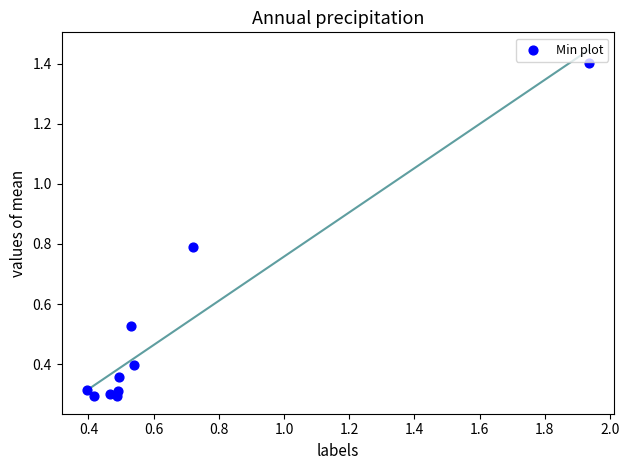

What is the range of X values (max minus min)?

1.5